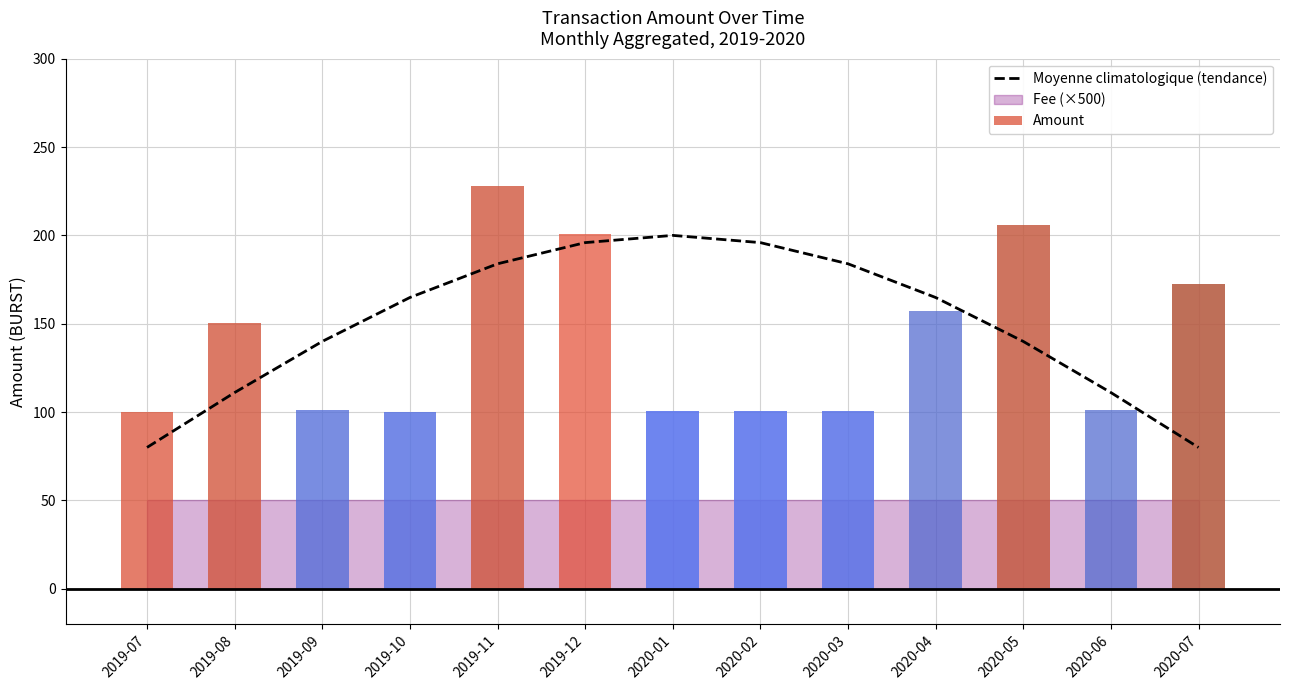

What is the greatest value displayed?

228.2